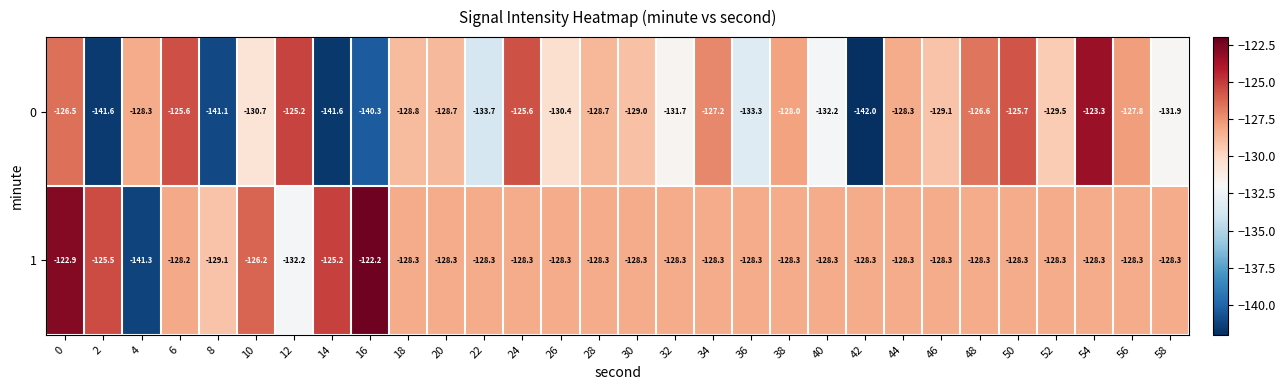

What is the total value across all series at 58?

-260.2